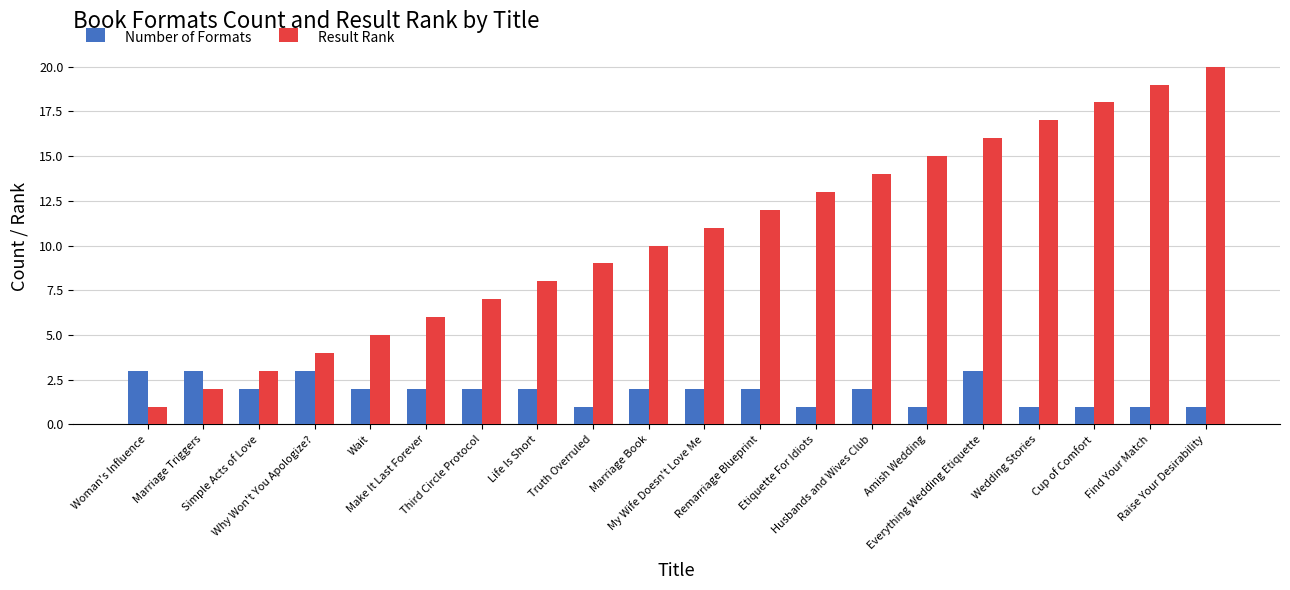

Between Wedding Stories and Raise Your Desirability, which series saw the biggest shift?

Result Rank